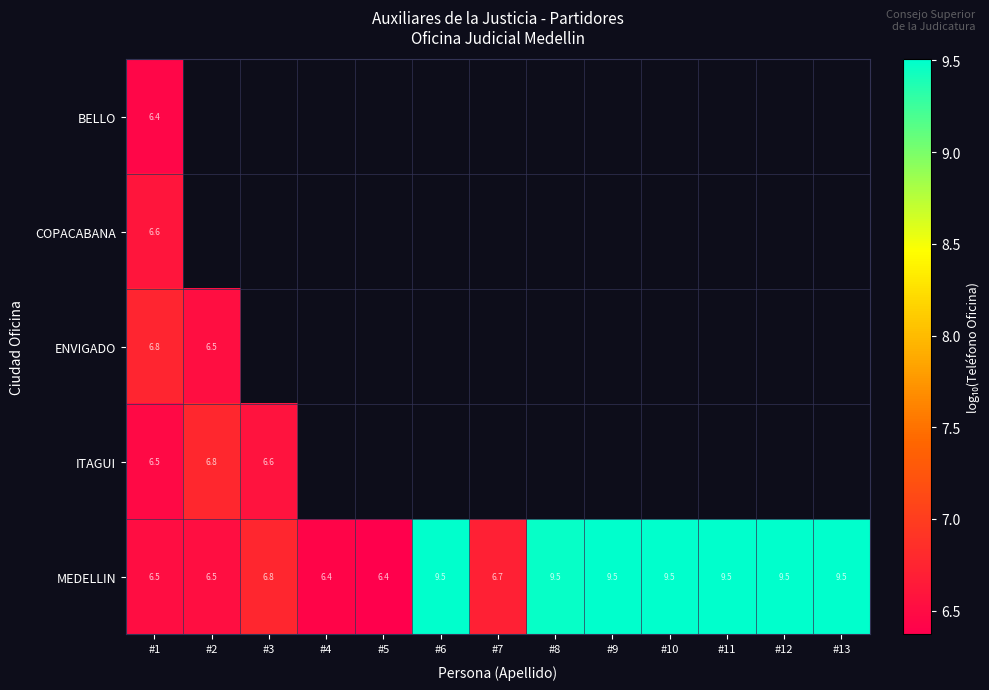

What is the minimum value for ITAGUI?

6.5